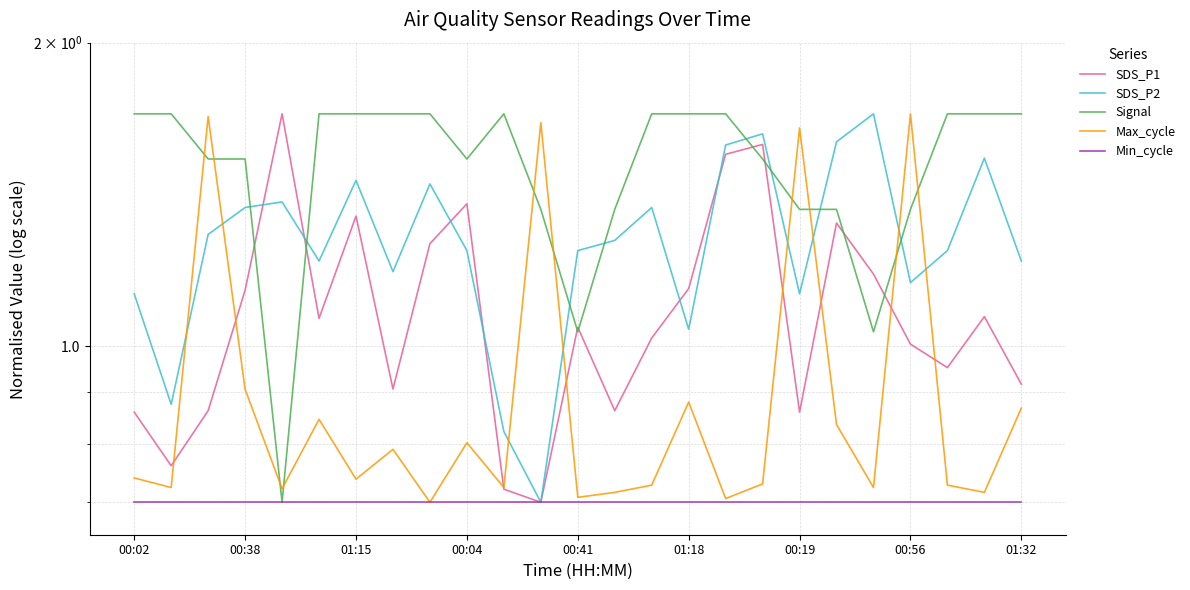

What is the total value across all series at 01:15?

6.1